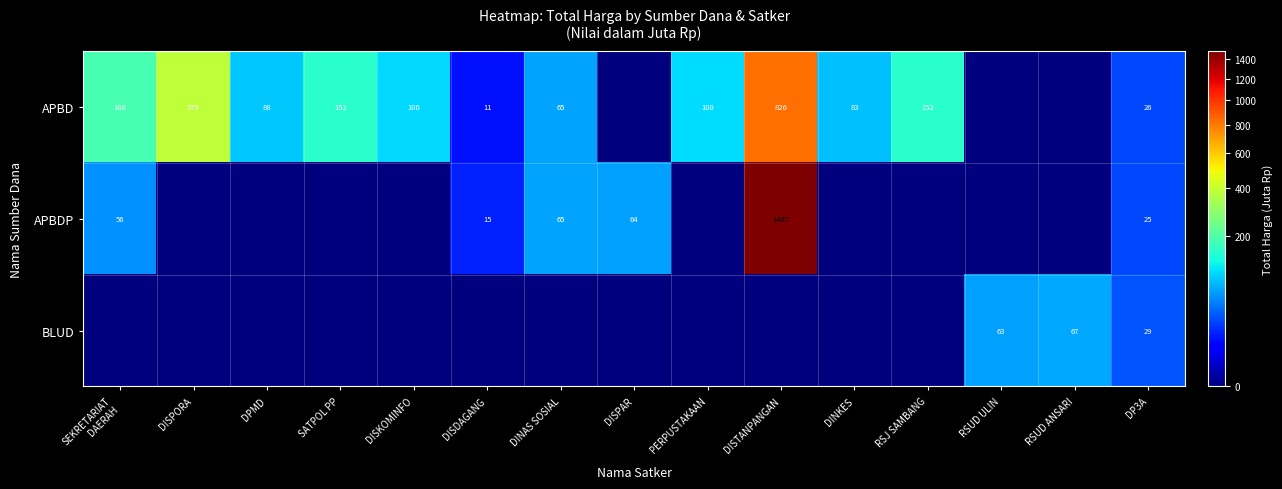

Is the value of APBD at DP3A greater than the value of BLUD at RSUD ULIN?

No